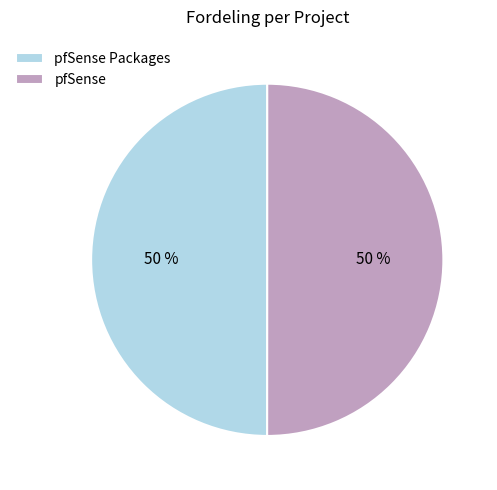

To the nearest percent, what percentage of the pie is pfSense Packages?

50%